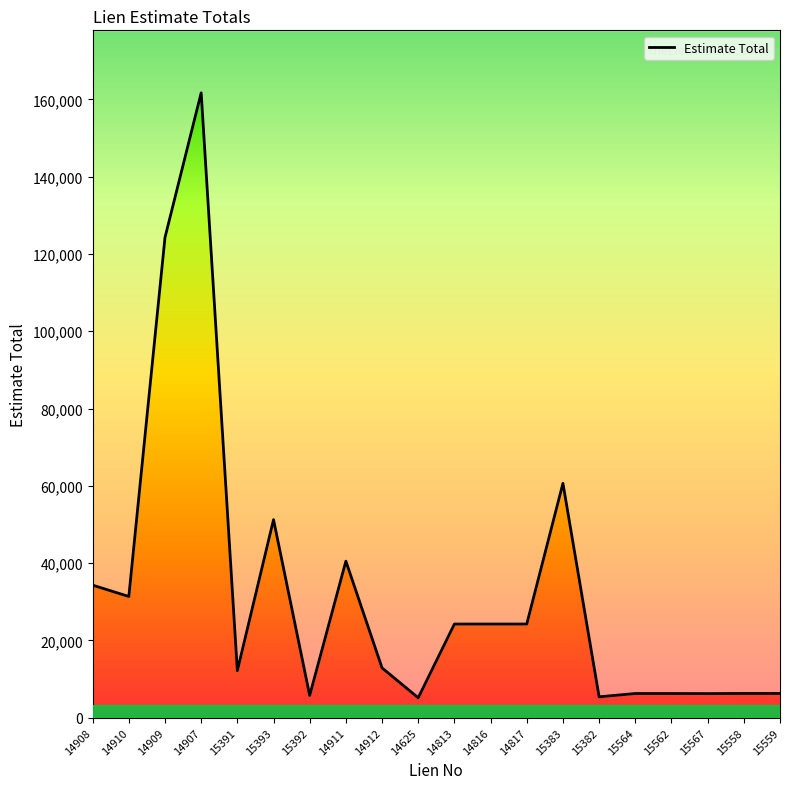

Reading left to right, what are all the values shown in this chart?

14908=34304	14910=31374	14909=124279	14907=161710	15391=12169	15393=51260	15392=5768	14911=40515	14912=12890	14625=5163	14813=24247	14816=24247	14817=24247	15383=60660	15382=5412	15564=6263	15562=6263	15567=6245	15558=6279	15559=6279